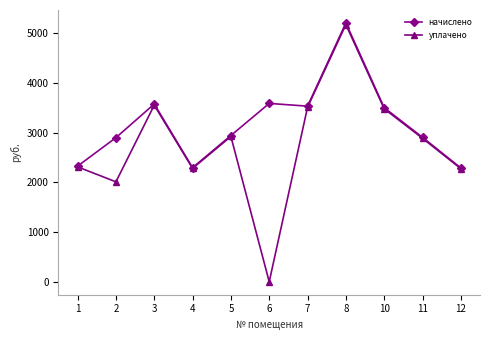

Which series has the largest total across all categories?

начислено